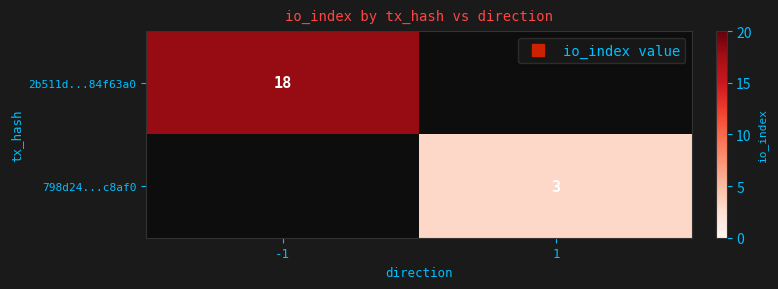

What is the smallest value displayed?

3.0